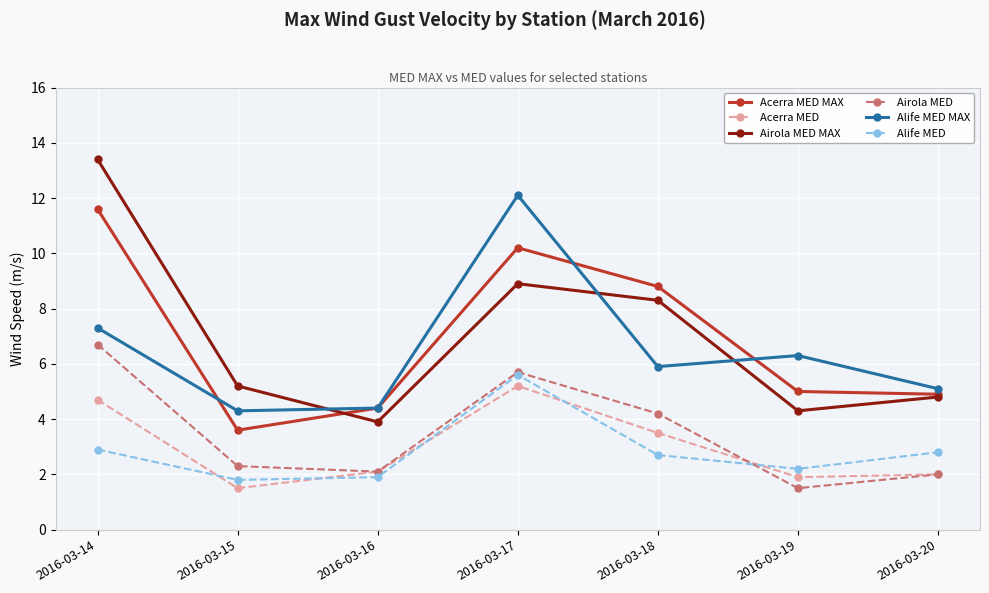

Count the number of categories in the chart.

7